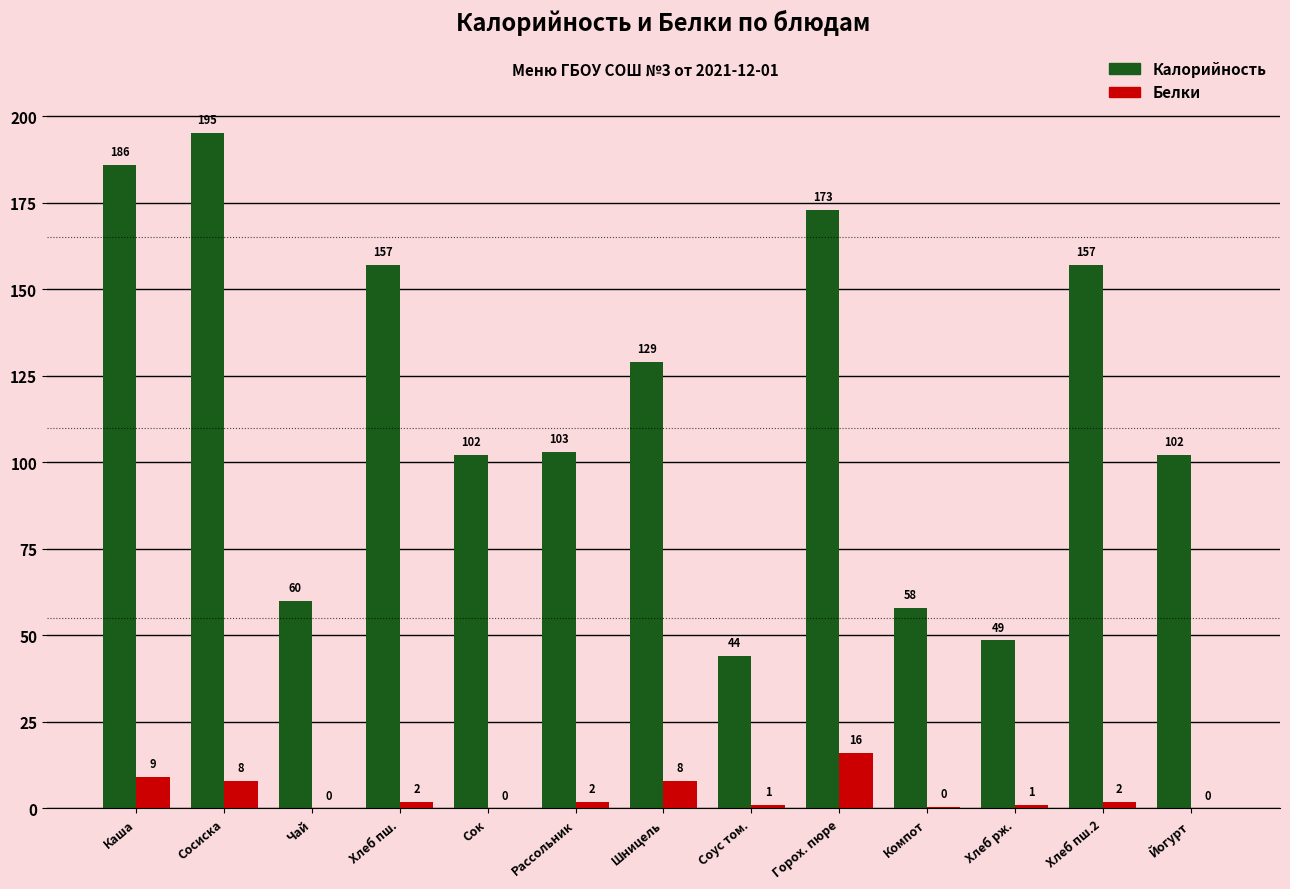

What is the sum of the Белки values at Хлеб пш. and Сосиска?

10.0